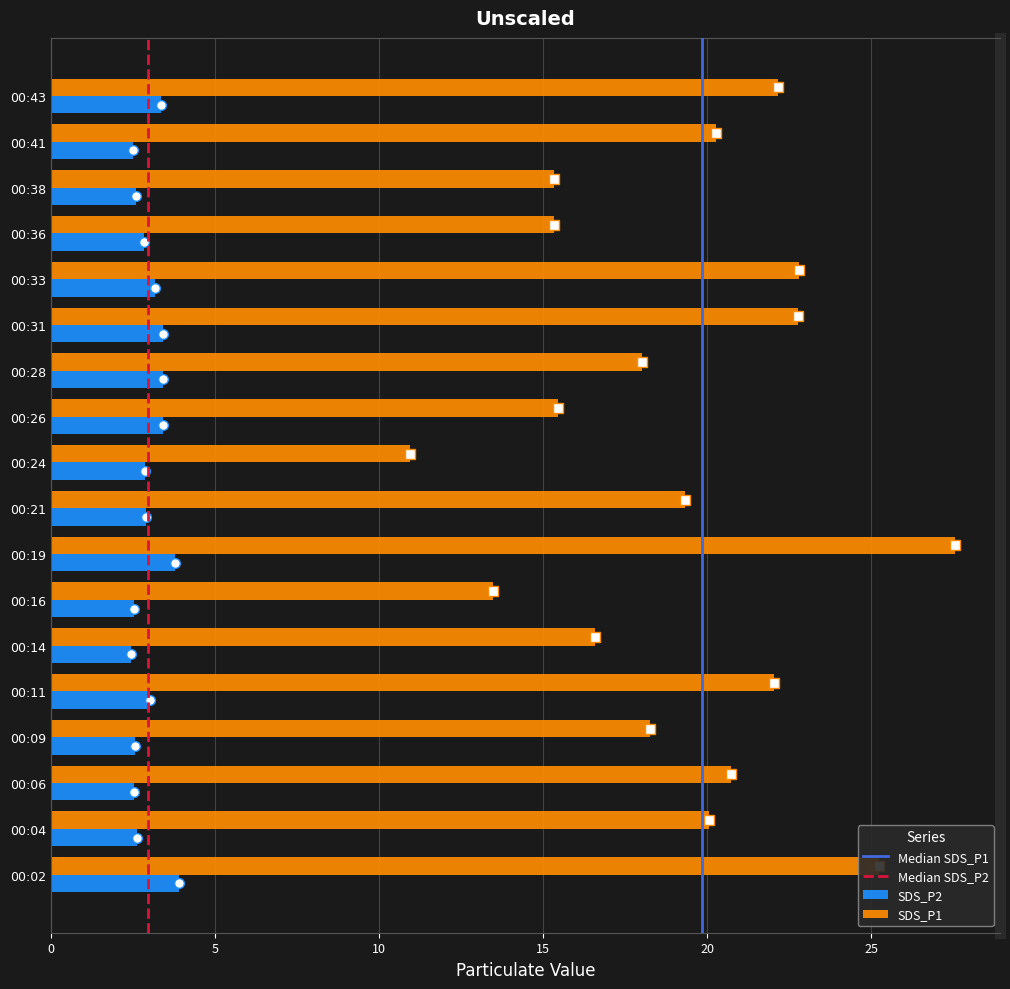

What is the difference between the SDS_P1 values at 00:02 and 00:04?

5.2